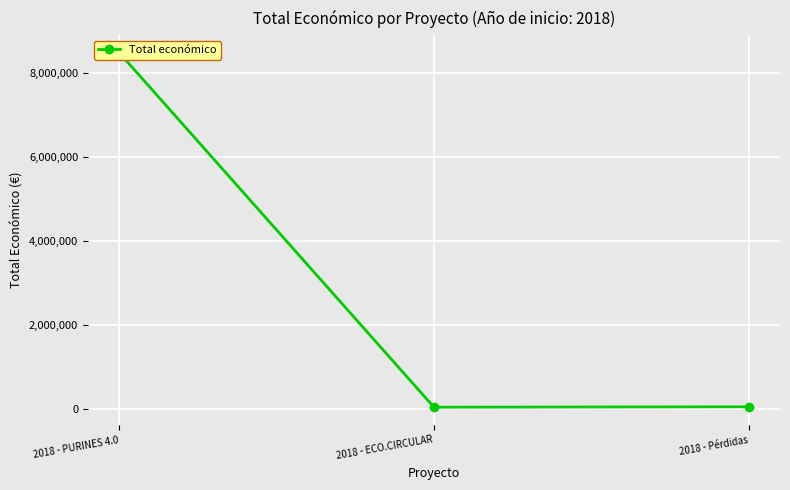

What position from the right is 2018 - ECO.CIRCULAR?

2